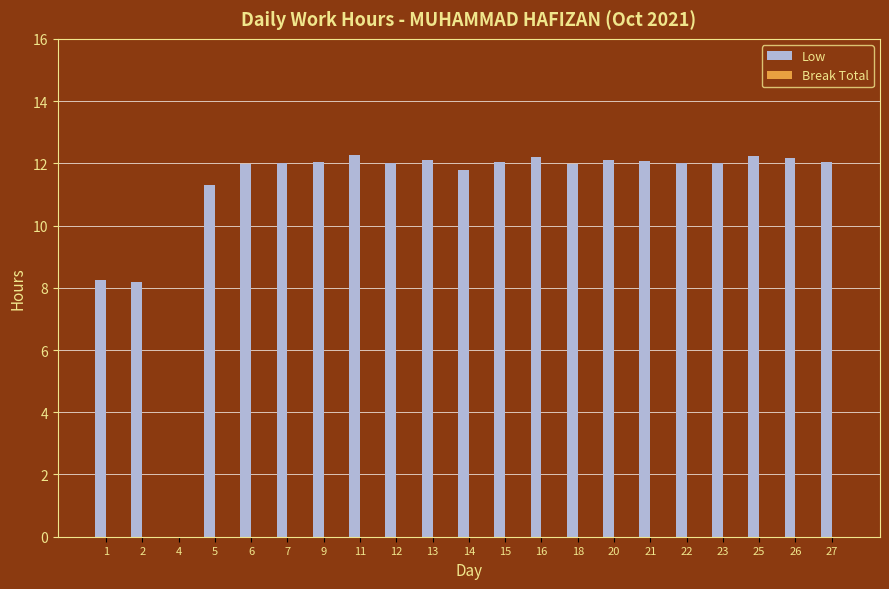

The chart shows a value of 12.0 at 6. True or false?

True